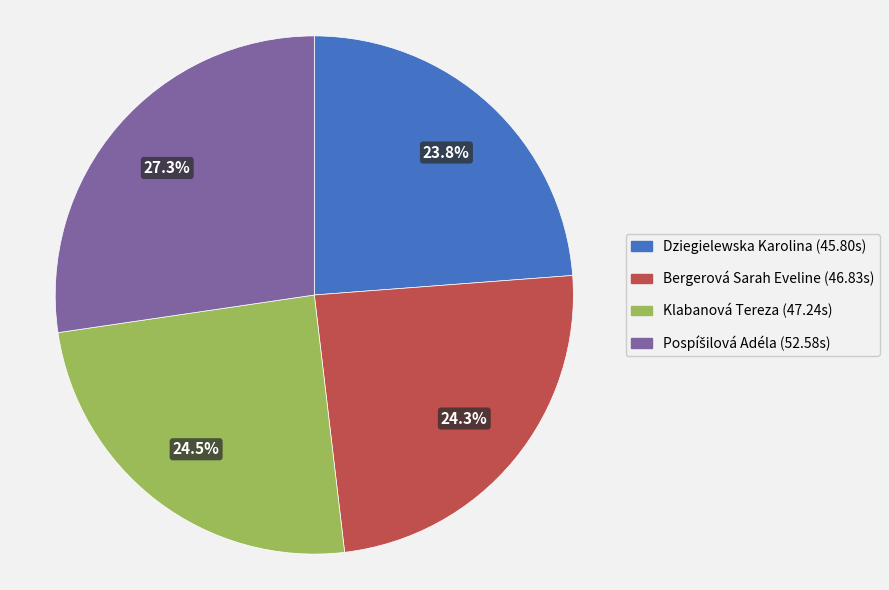

To the nearest percent, what is the combined percentage of Klabanová Tereza and Dziegielewska Karolina?

48%